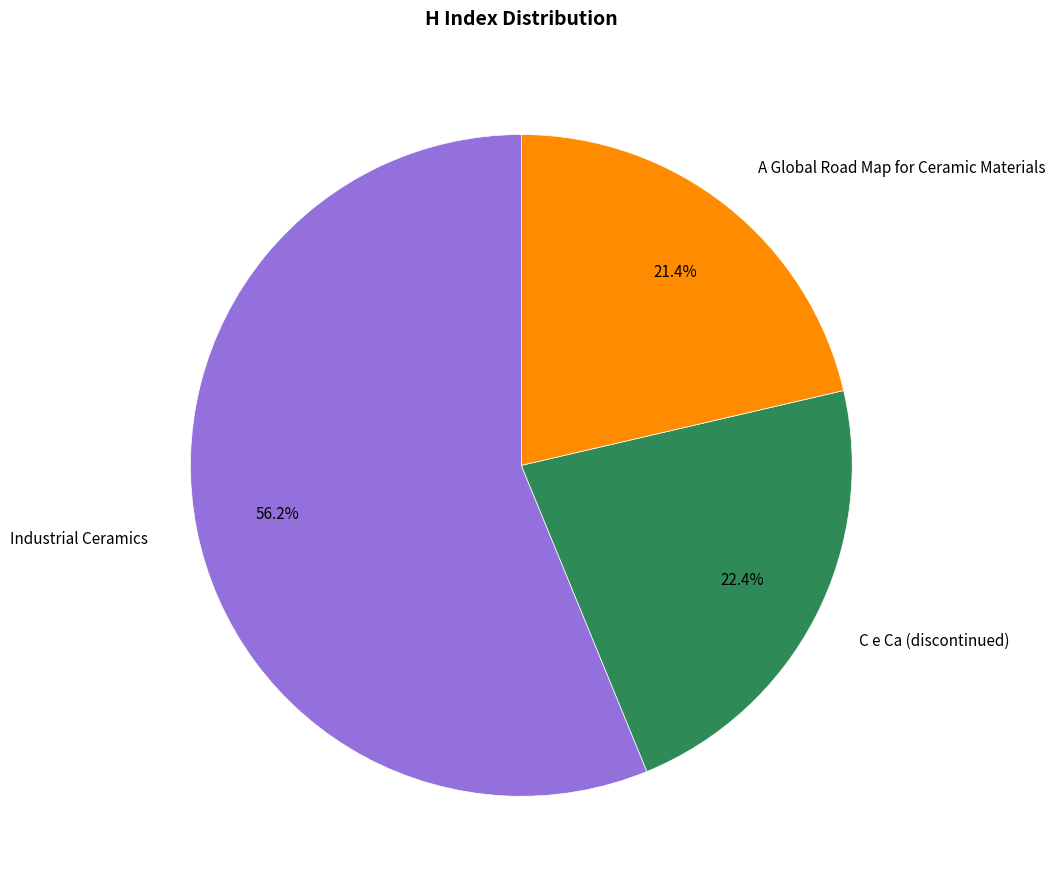

Approximately how many times larger is the value at A Global Road Map for Ceramic Materials compared to Industrial Ceramics?

0.4